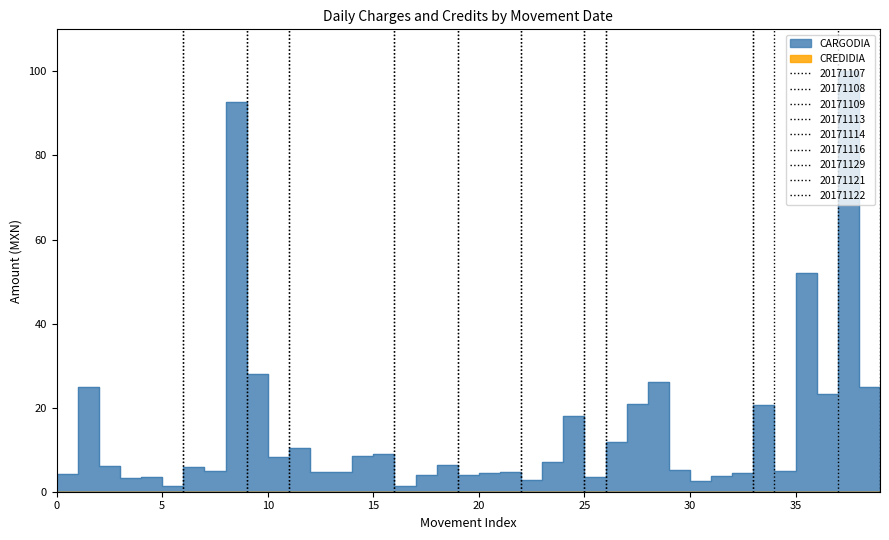

What is the sum of the values at 20171114 and 20171114?

8.4